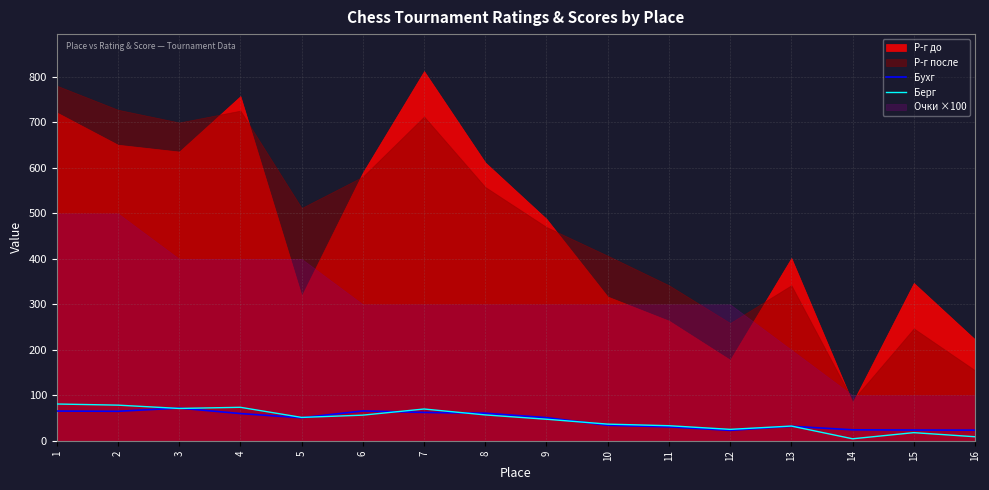

How many intersections are there between Бухг and Берг?

7